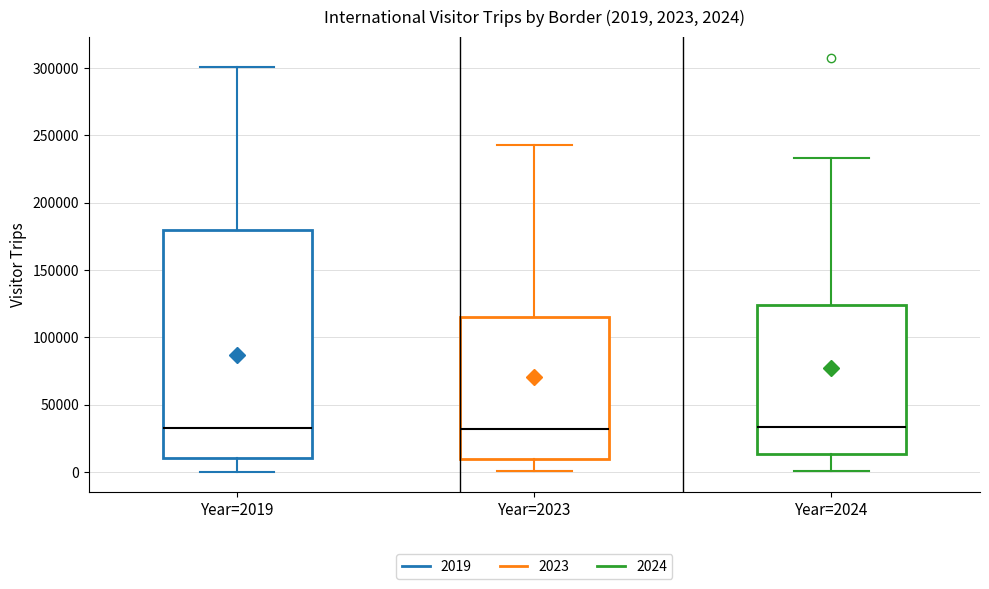

Which box is the tallest, from its lower edge to its upper edge?

Year=2019